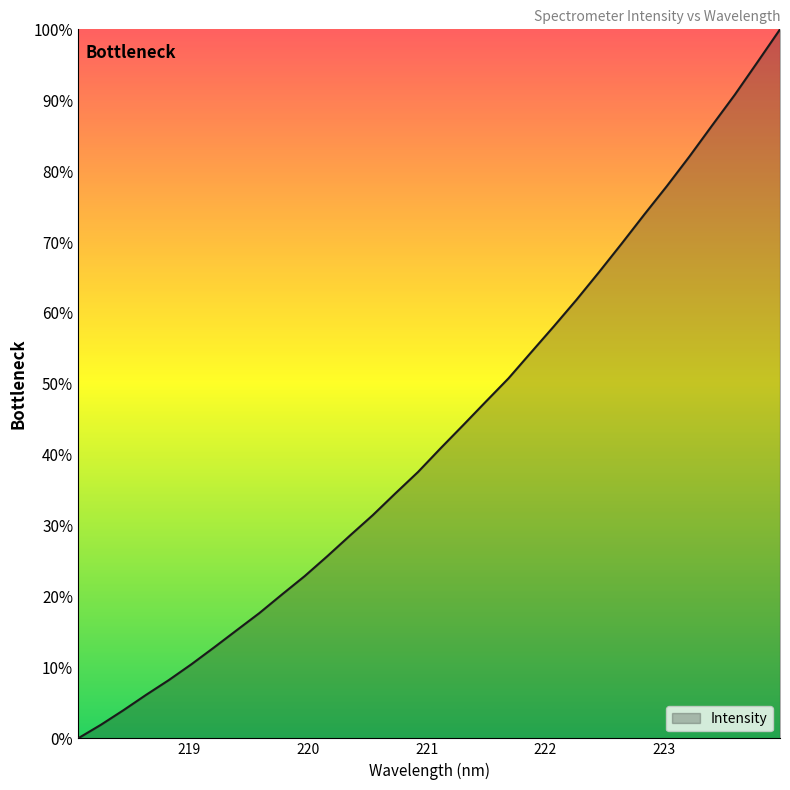

What is the maximum value shown in the chart?

100.0